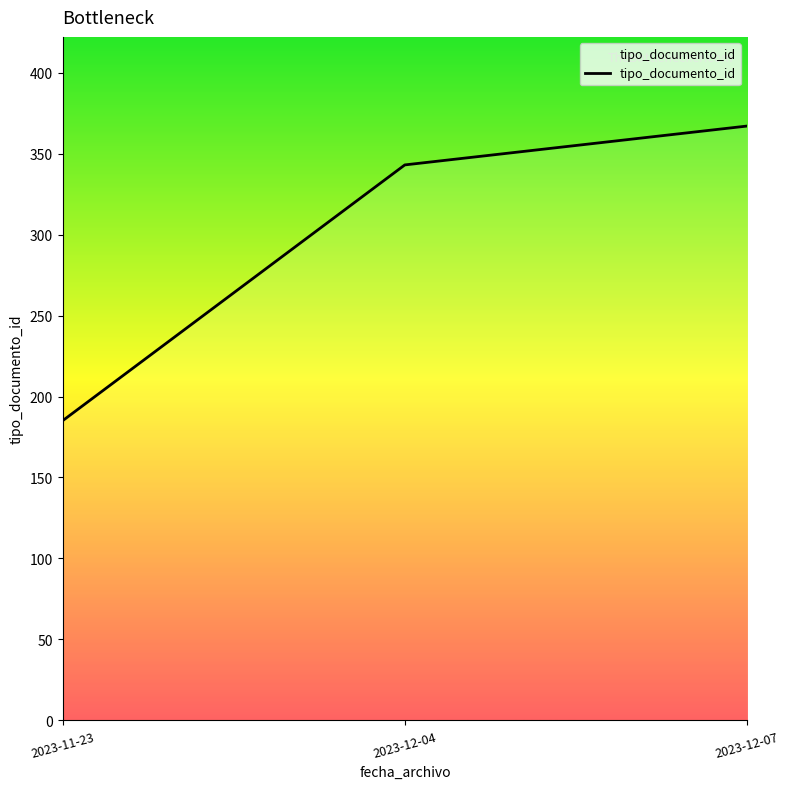

What is the smallest value displayed?

185